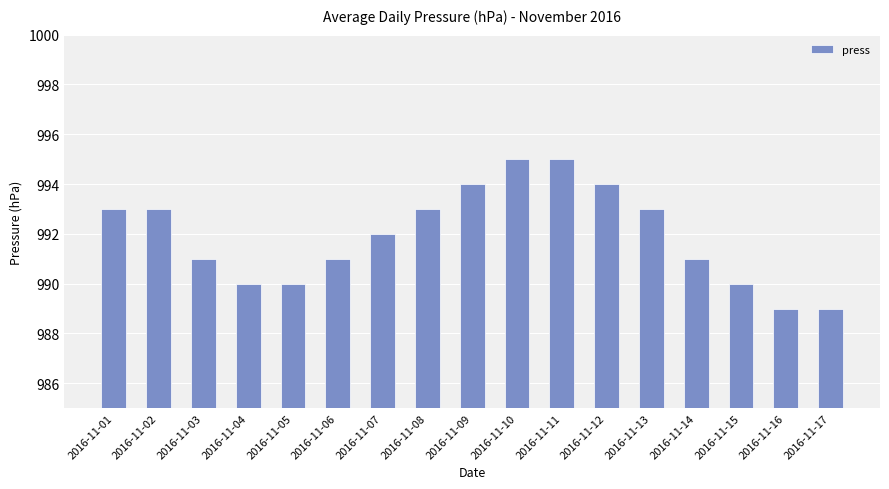

What is the approximate value at 2016-11-11?

995